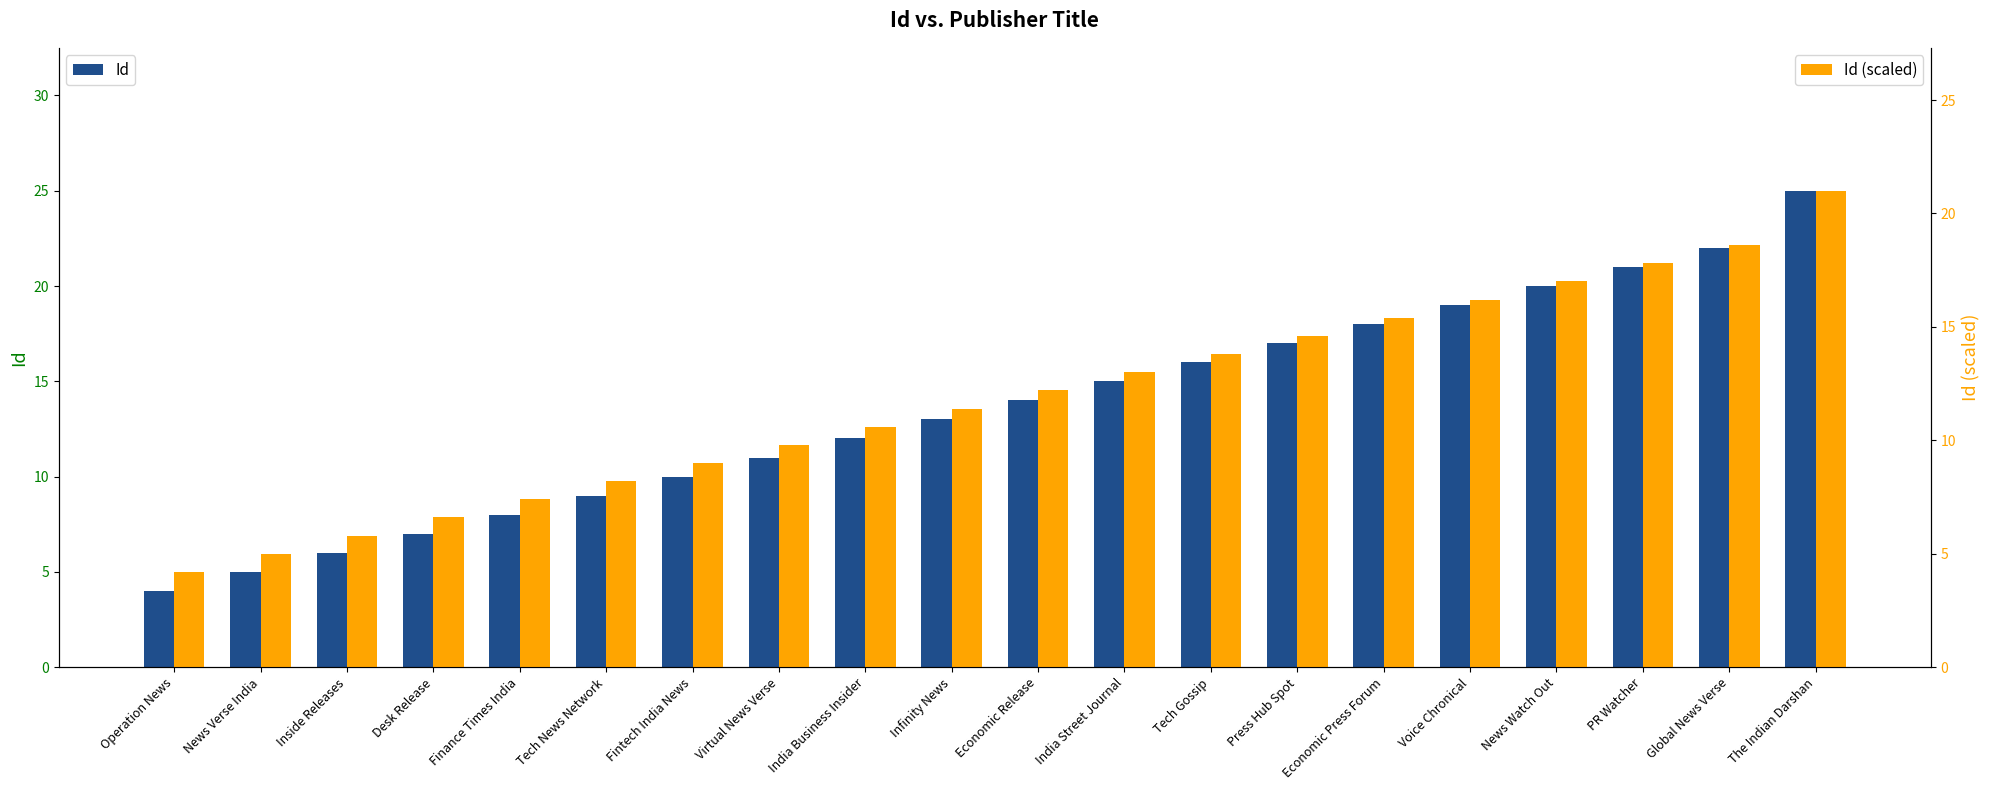

True or false: Id (scaled) has a value of 9.8 at Virtual News Verse.

True